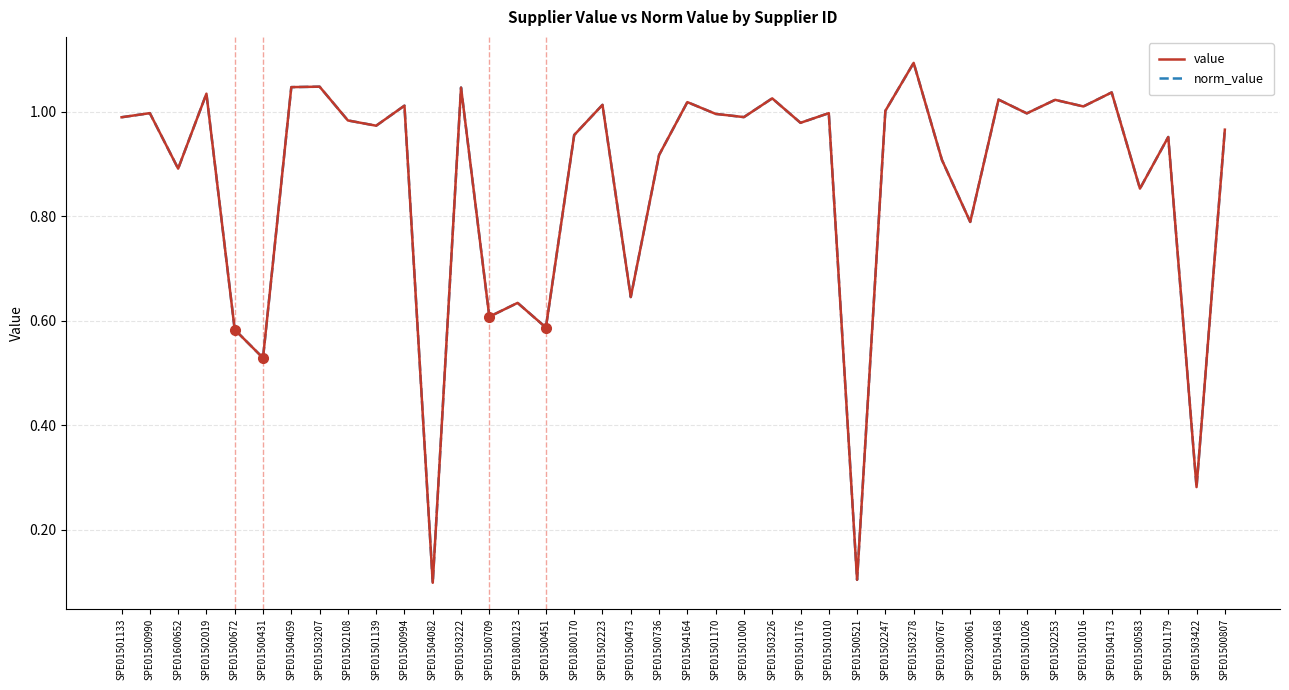

Reading left to right, extract all data points from this chart.

value: 1.0	1.0	0.9	1.0	0.6	0.5	1.0	1.0	1.0	1.0	1.0	0.1	1.0	0.6	0.6	0.6	1.0	1.0	0.6	0.9	1.0	1.0	1.0	1.0	1.0	1.0	0.1	1.0	1.1	0.9	0.8	1.0	1.0	1.0	1.0	1.0	0.9	1.0	0.3	1.0
norm_value: 1.0	1.0	0.9	1.0	0.6	0.5	1.0	1.0	1.0	1.0	1.0	0.1	1.0	0.6	0.6	0.6	1.0	1.0	0.6	0.9	1.0	1.0	1.0	1.0	1.0	1.0	0.1	1.0	1.1	0.9	0.8	1.0	1.0	1.0	1.0	1.0	0.9	1.0	0.3	1.0